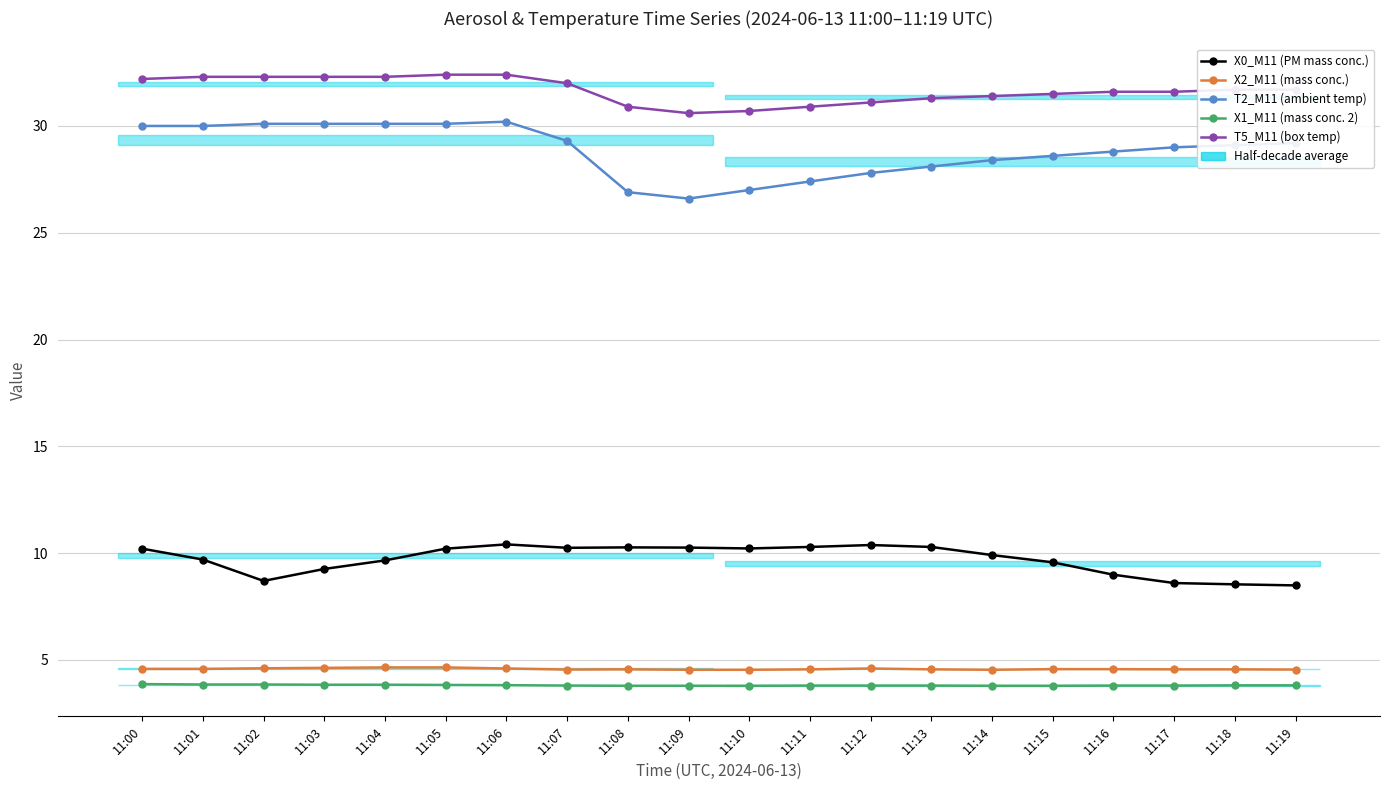

True or false: T2_M11 (ambient temp) has more than 1 points higher than both neighbors.

False